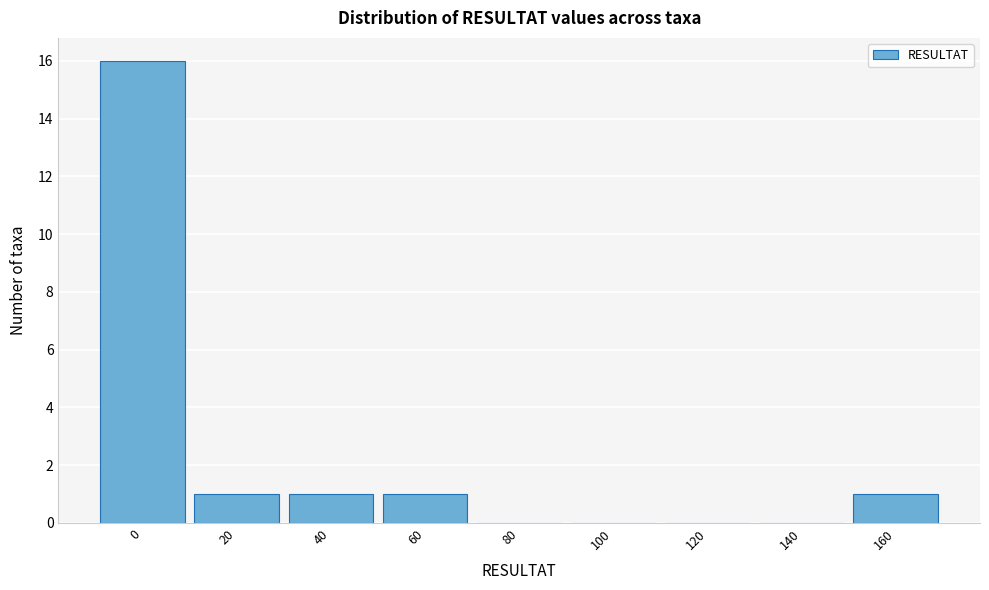

Reading left to right, what are all the values shown in this chart?

0=16	20=1	40=1	60=1	80=0	100=0	120=0	140=0	160=1